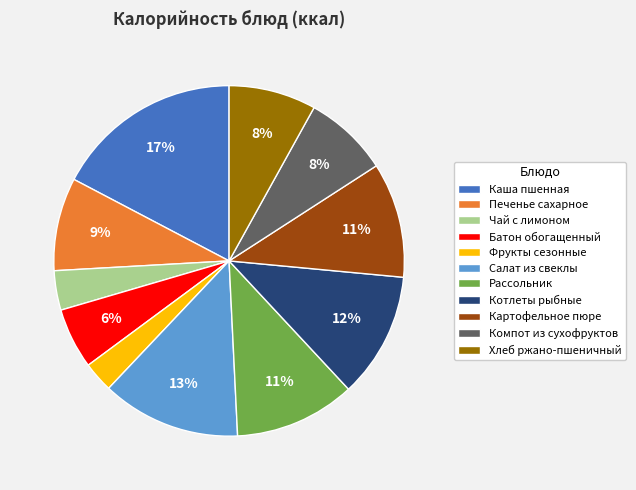

To the nearest percent, what is the difference between the Фрукты сезонные and Салат из свеклы slice percentages?

10%